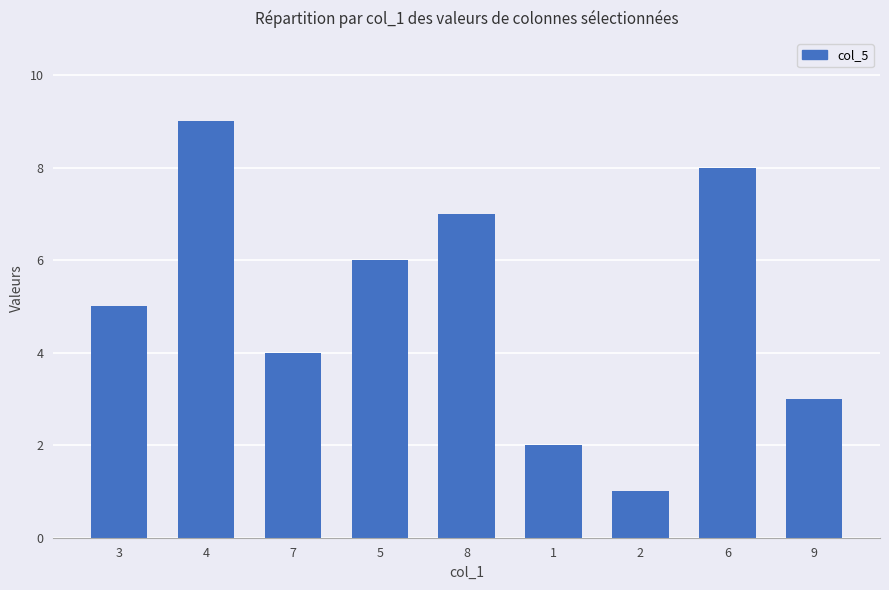

What is the label of the 2nd bar from the right?

6